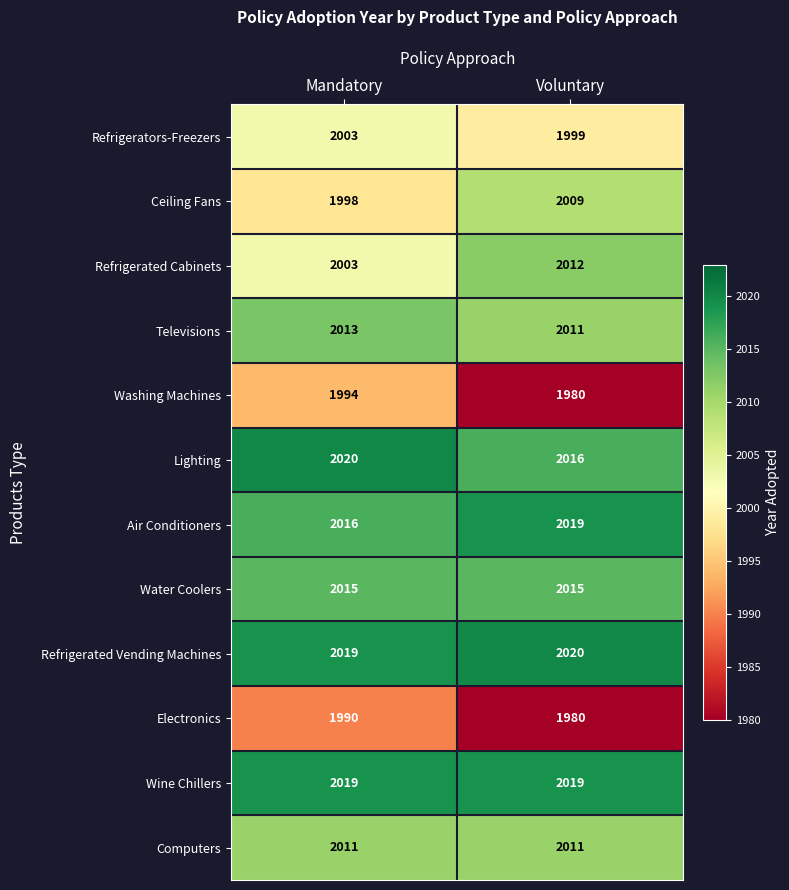

What is the greatest value displayed?

2020